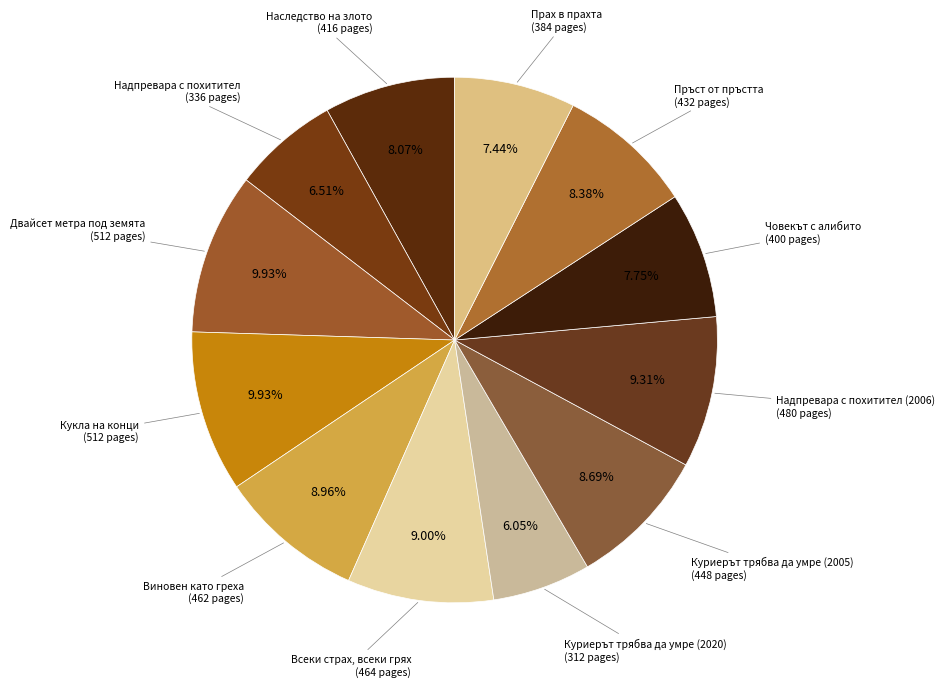

How many segments does this pie chart have?

12